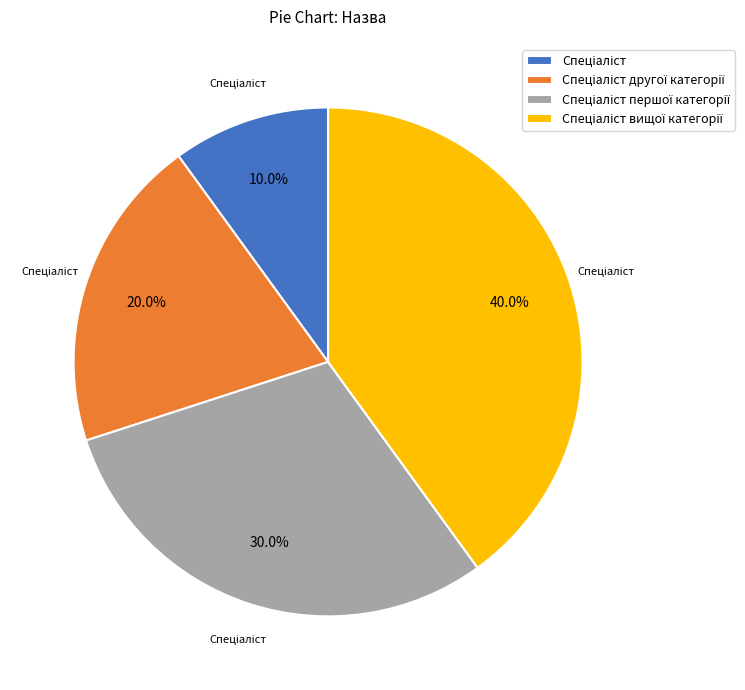

Is there any slice that represents more than half of the pie?

No